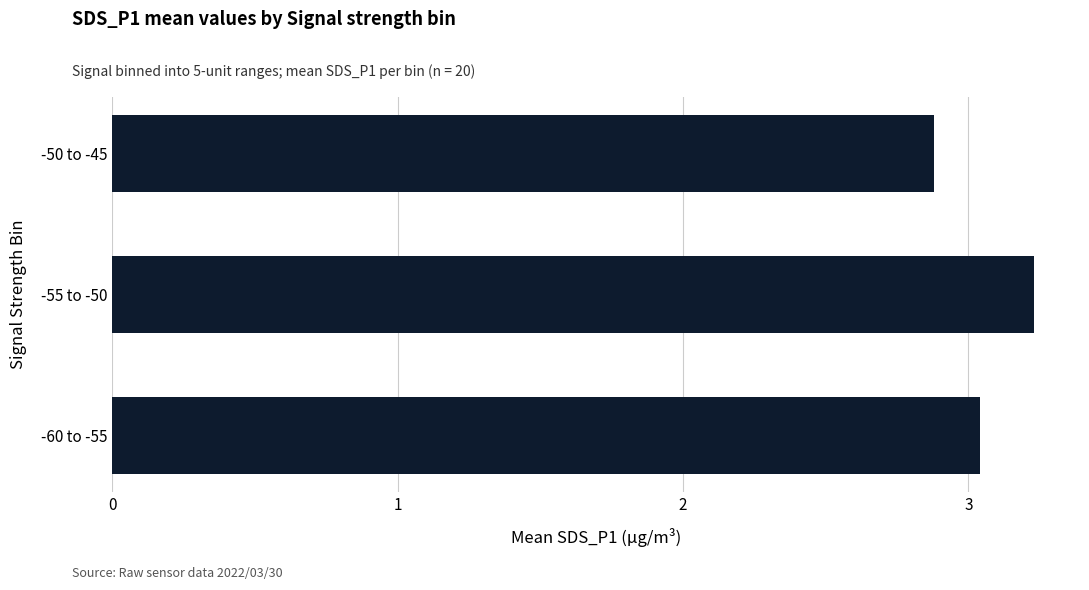

Does the chart contain any negative values?

No